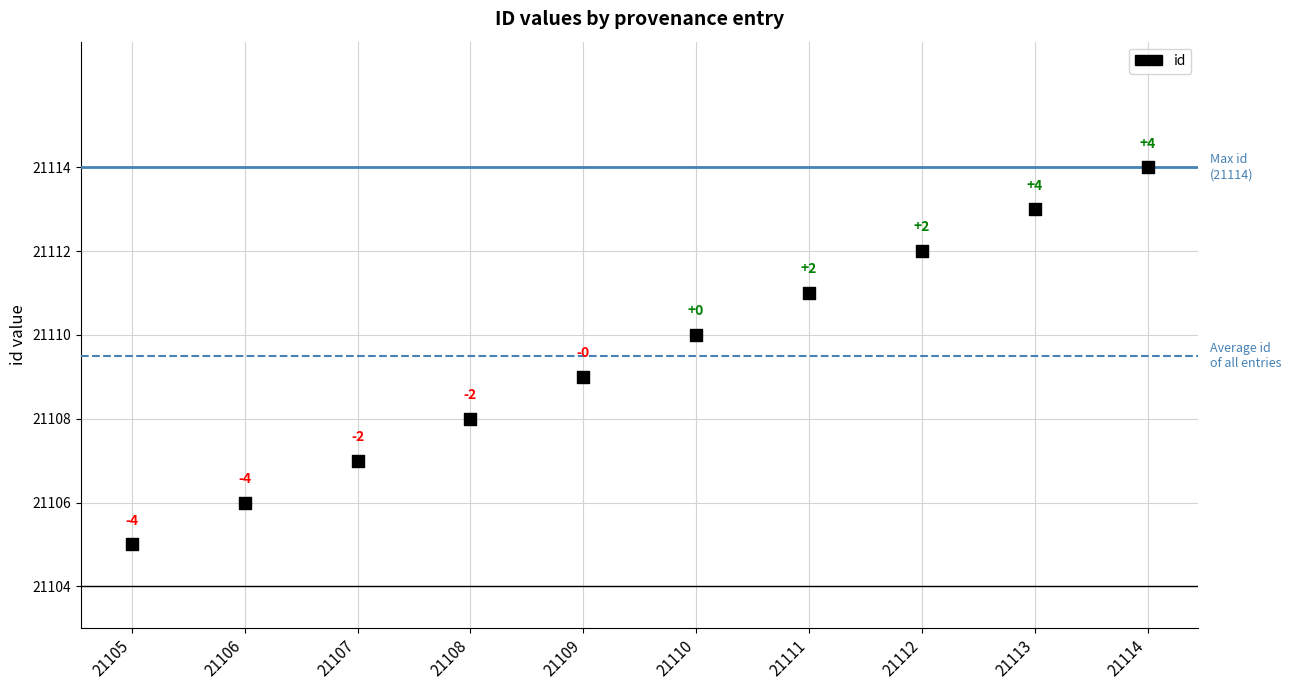

What Y value in the scatter plot is closest to 21109?

21109